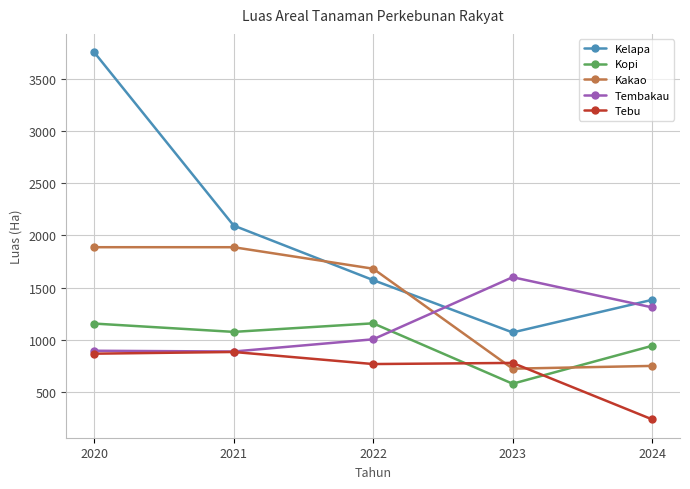

How many series are shown in this chart?

5